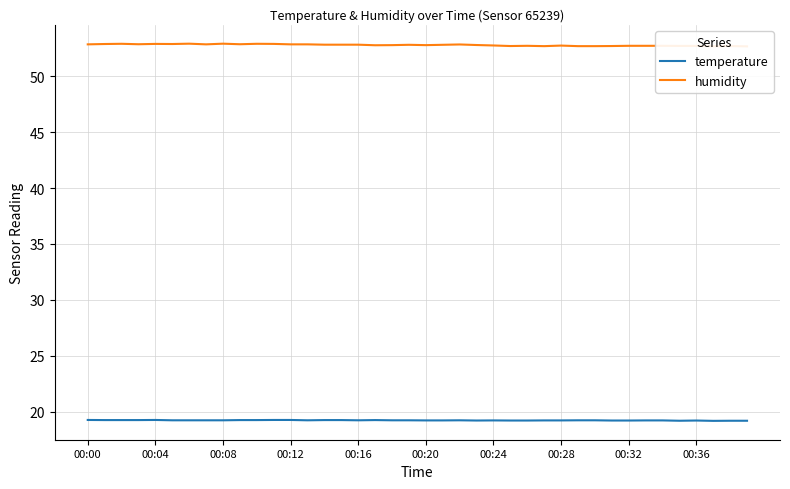

What are all the series names shown in the legend?

temperature, humidity